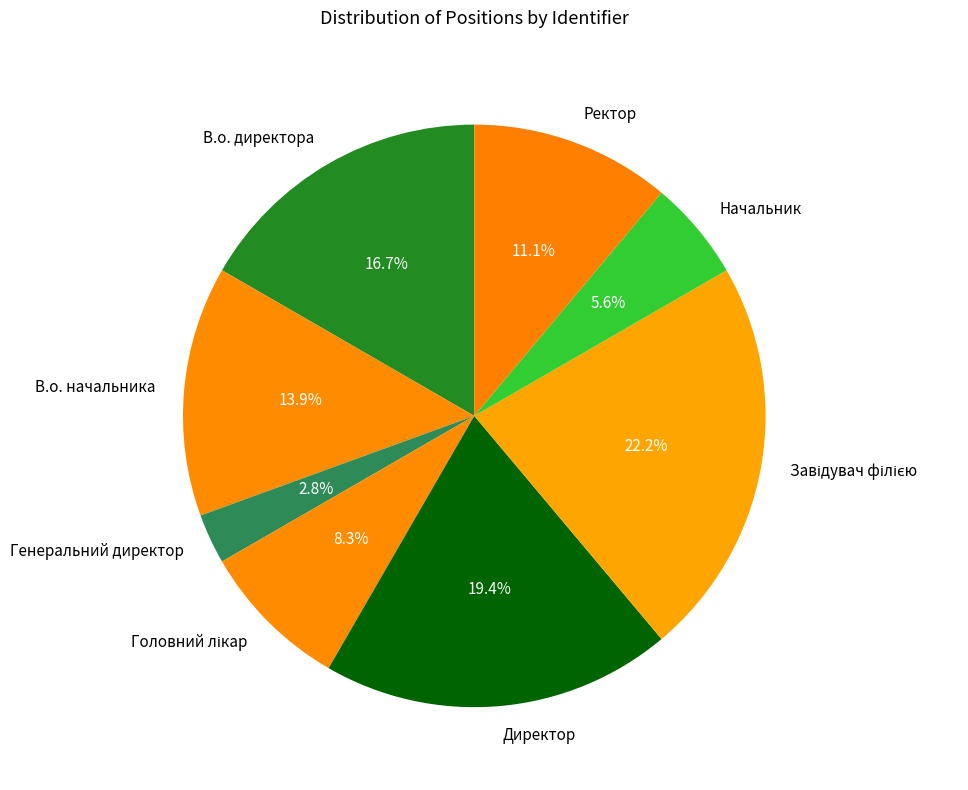

Between Начальник and В.о. начальника, which is larger?

В.о. начальника